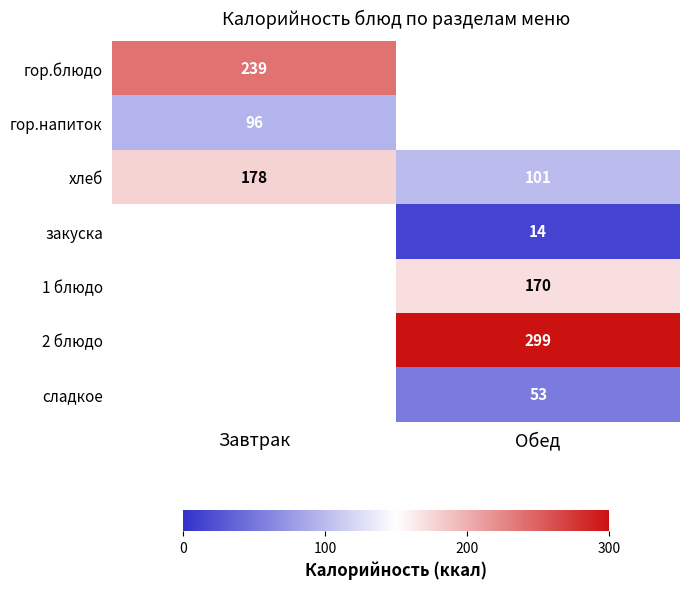

Is it true that хлеб equals 101 at Обед?

True